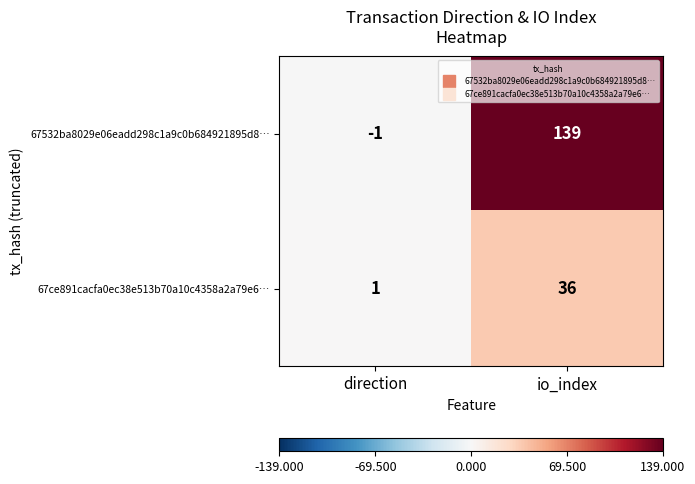

Reading left to right, transcribe all the data shown in this chart.

67532ba8029e06eadd298c1a9c0b684921895d8…: -1	139
67ce891cacfa0ec38e513b70a10c4358a2a79e6…: 1	36